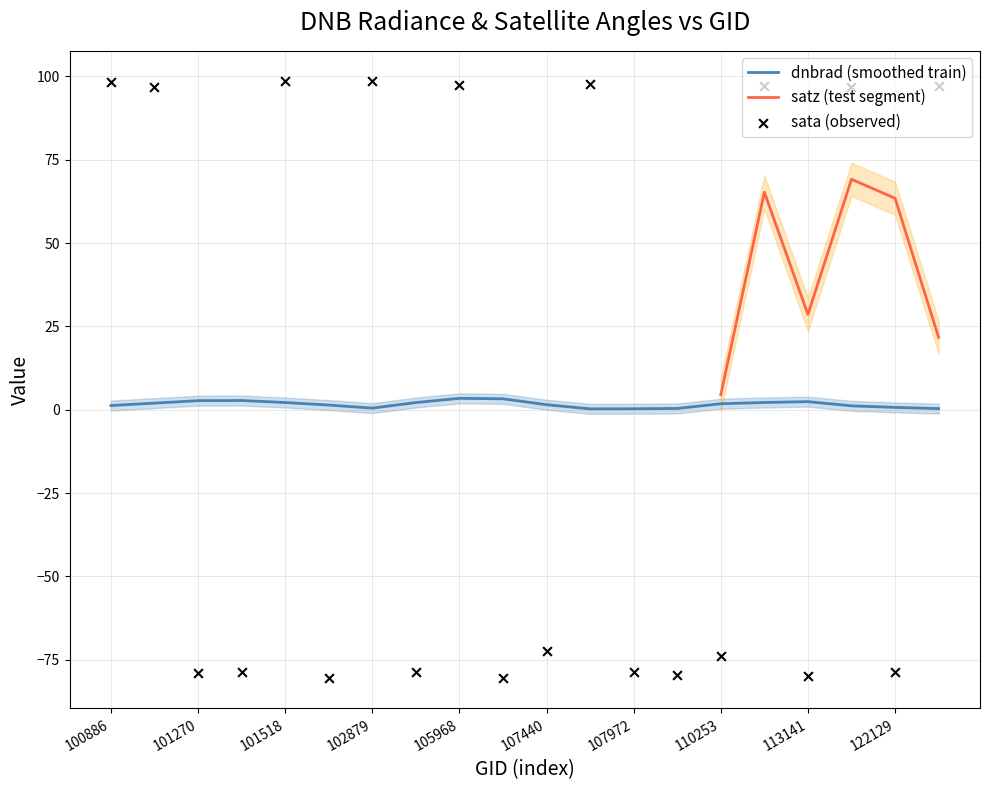

At how many categories does at least one series exceed 55?

12